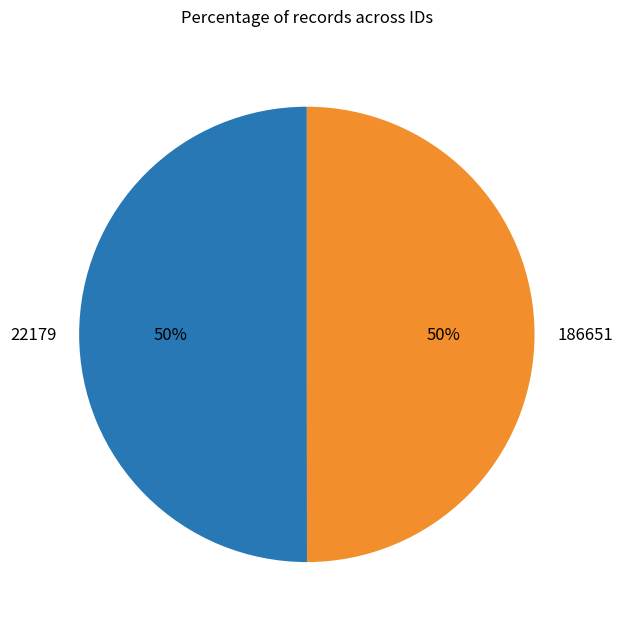

What is the ratio of the value at 186651 to the value at 22179?

1.0